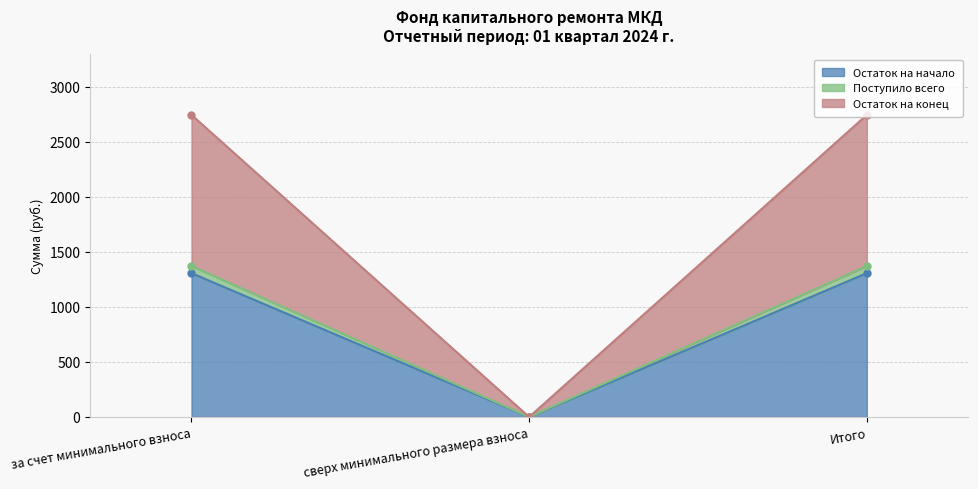

What is the total value across all series at Итого?

5422.9